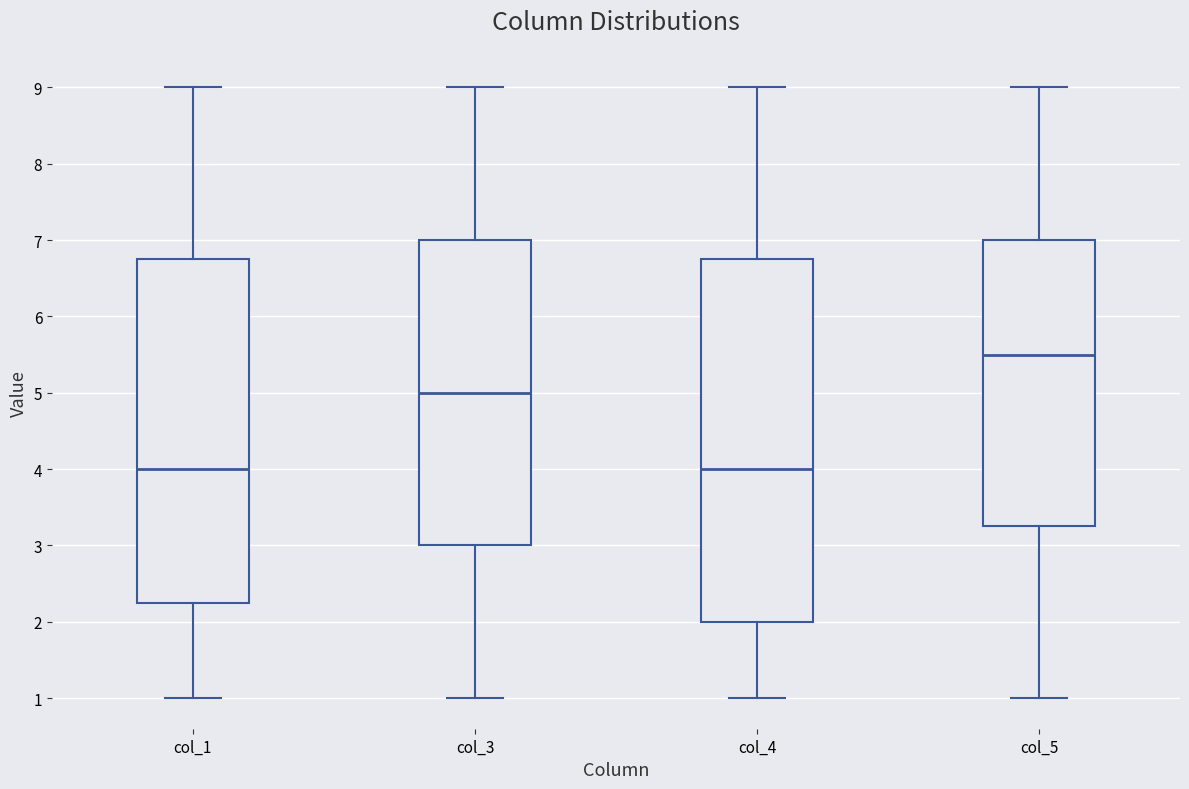

Which box's median line is the highest?

col_5